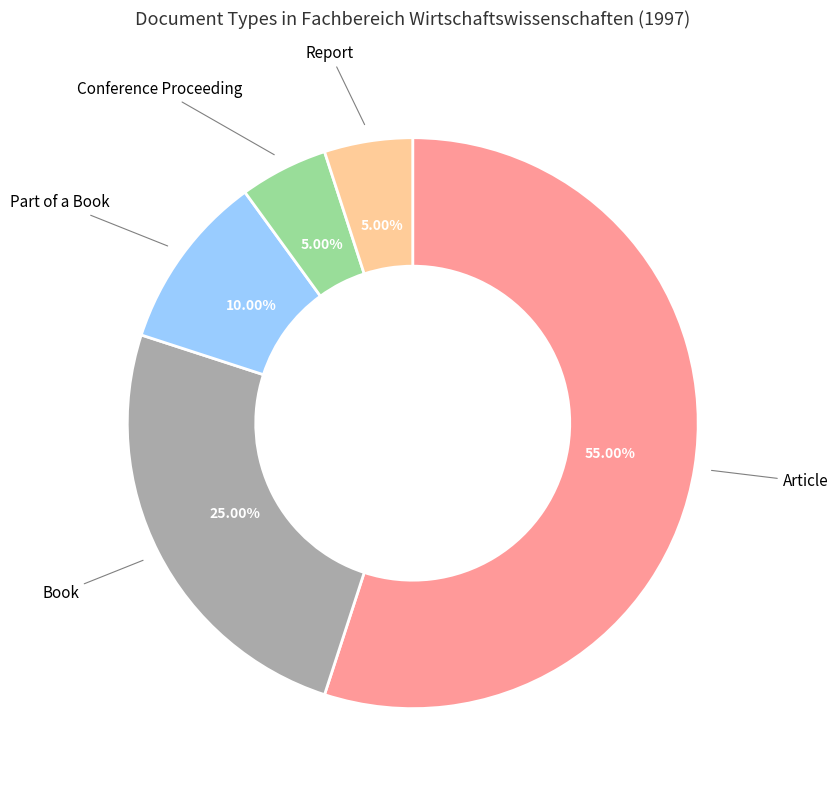

Does any single category account for the majority?

Yes